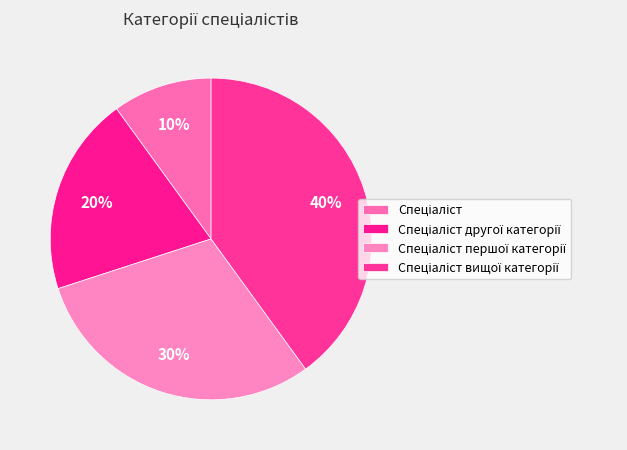

How many slices are in this pie chart?

4